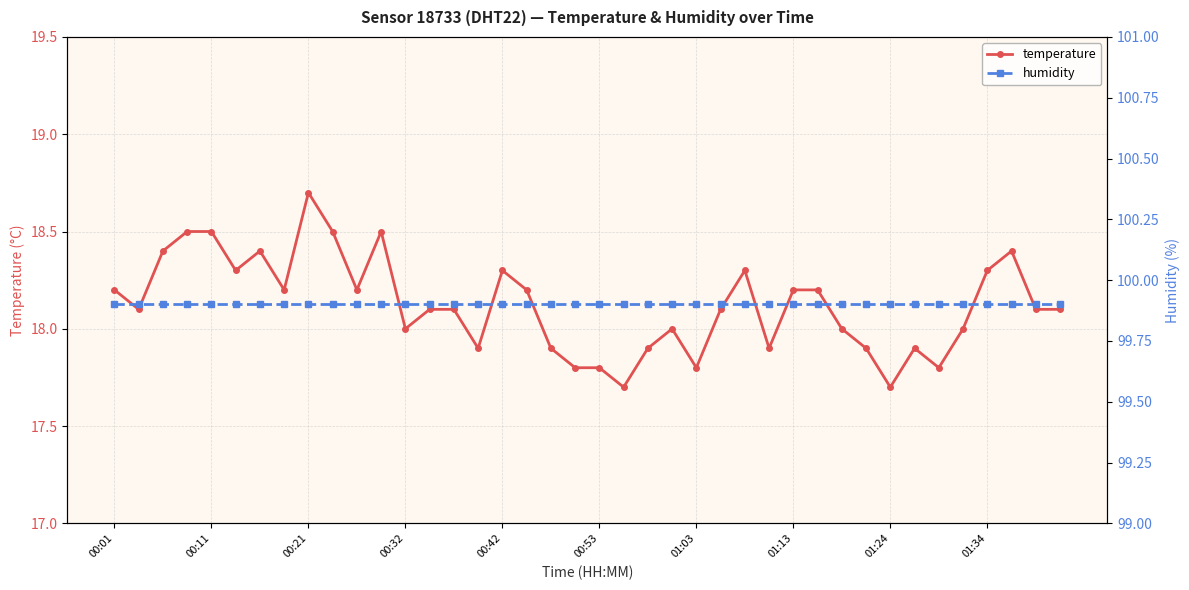

What is the maximum value for temperature?

18.7